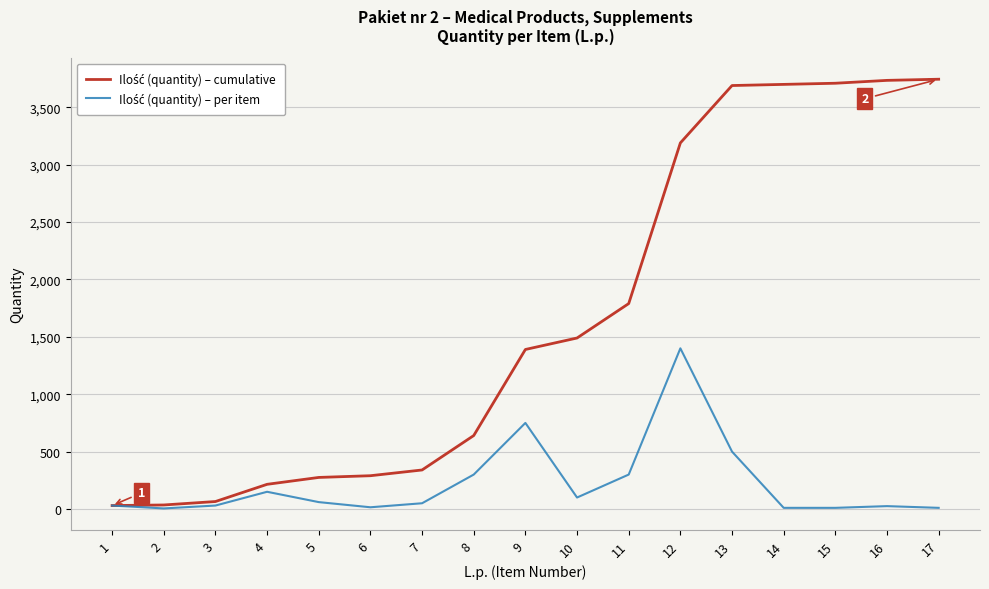

At which category is the sum across all series the highest?

12